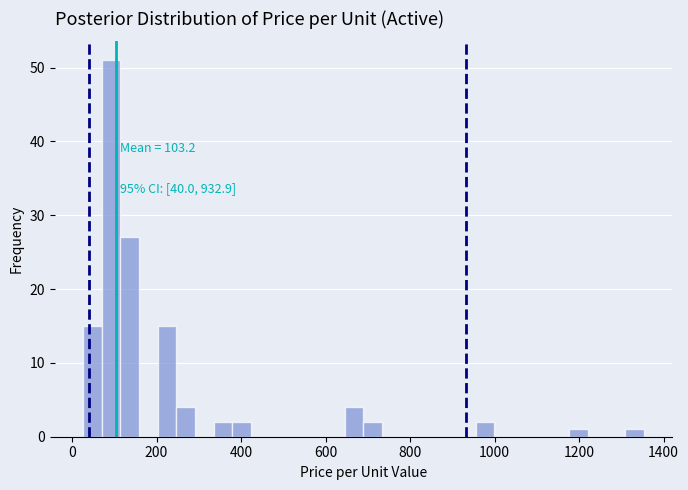

Around what value on the x-axis is the tallest bar? Give the approximate position of its centre, as read against the axis.

100